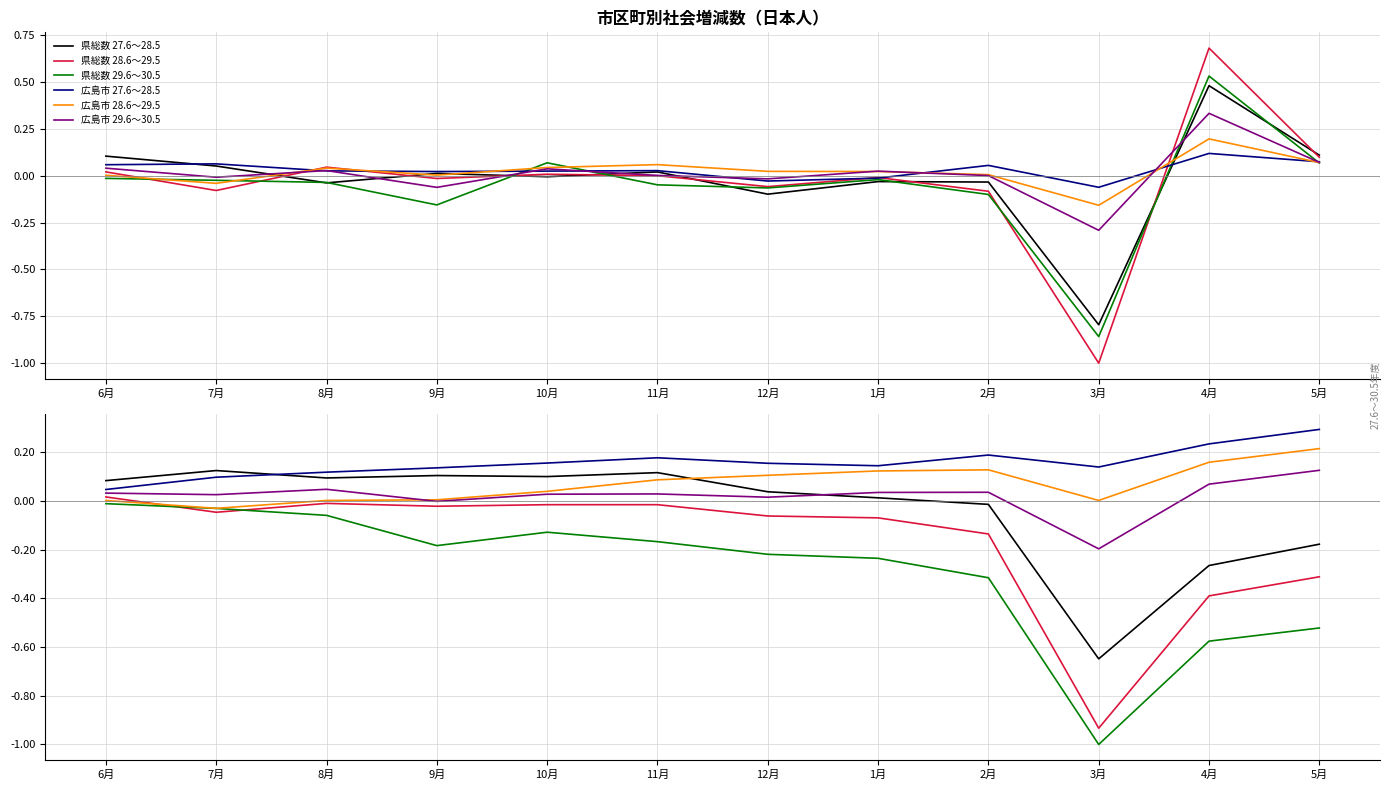

At which label does 広島市 27.6～28.5 reach its minimum?

6月